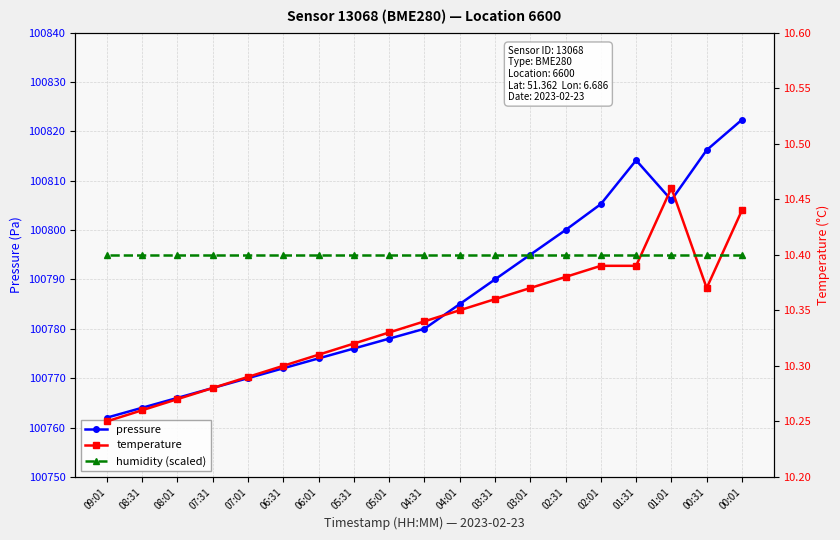

Reading right to left, what are all the values shown in this chart?

pressure: 09:01=100762.0	08:31=100764.0	08:01=100766.0	07:31=100768.0	07:01=100770.0	06:31=100772.0	06:01=100774.0	05:31=100776.0	05:01=100778.0	04:31=100780.0	04:01=100785.0	03:31=100790.0	03:01=100795.0	02:31=100800.0	02:01=100805.2	01:31=100814.1	01:01=100806.1	00:31=100816.2	00:01=100822.3
temperature: 09:01=10.2	08:31=10.3	08:01=10.3	07:31=10.3	07:01=10.3	06:31=10.3	06:01=10.3	05:31=10.3	05:01=10.3	04:31=10.3	04:01=10.3	03:31=10.4	03:01=10.4	02:31=10.4	02:01=10.4	01:31=10.4	01:01=10.5	00:31=10.4	00:01=10.4
humidity (scaled): 09:01=10.4	08:31=10.4	08:01=10.4	07:31=10.4	07:01=10.4	06:31=10.4	06:01=10.4	05:31=10.4	05:01=10.4	04:31=10.4	04:01=10.4	03:31=10.4	03:01=10.4	02:31=10.4	02:01=10.4	01:31=10.4	01:01=10.4	00:31=10.4	00:01=10.4